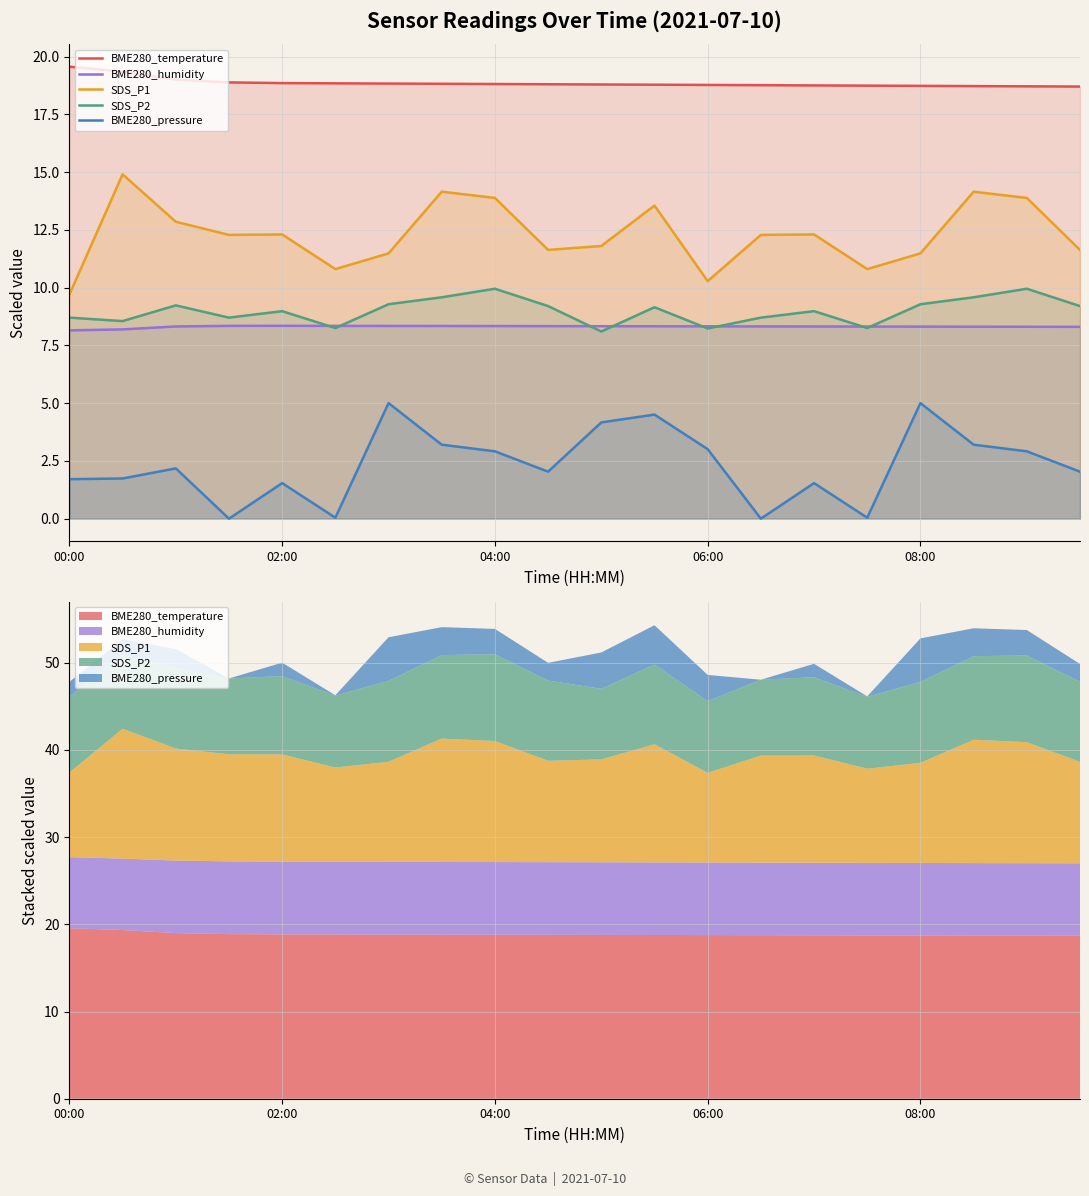

Which series has the largest total across all categories?

BME280_temperature